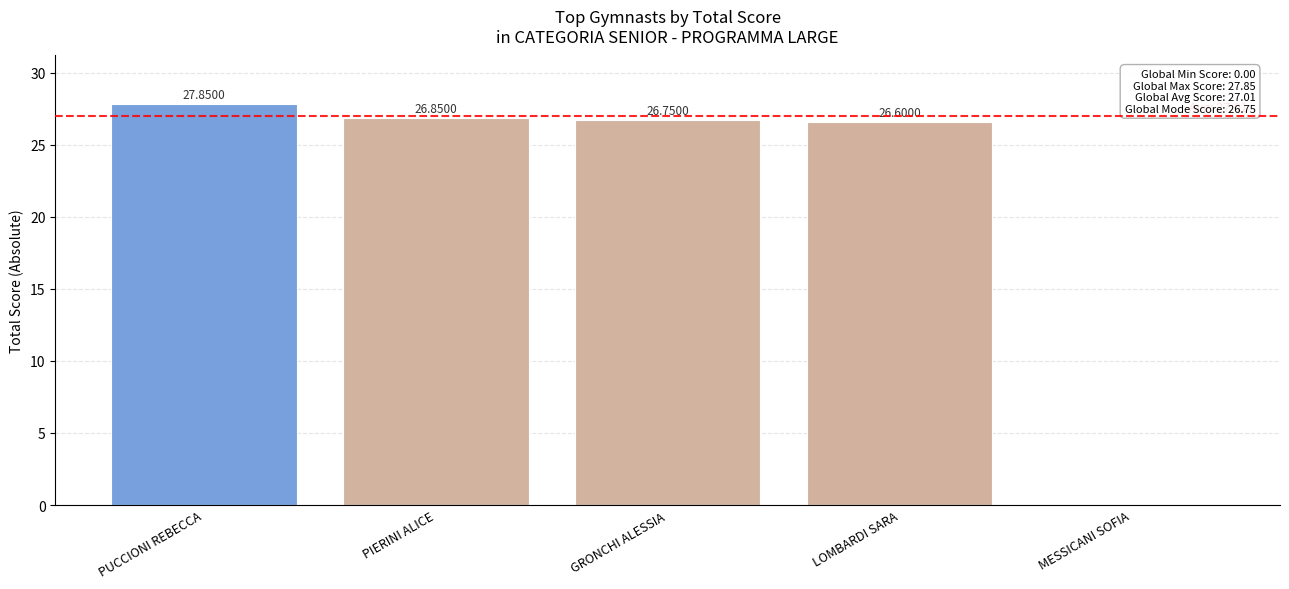

What is the sum of all values?

108.1